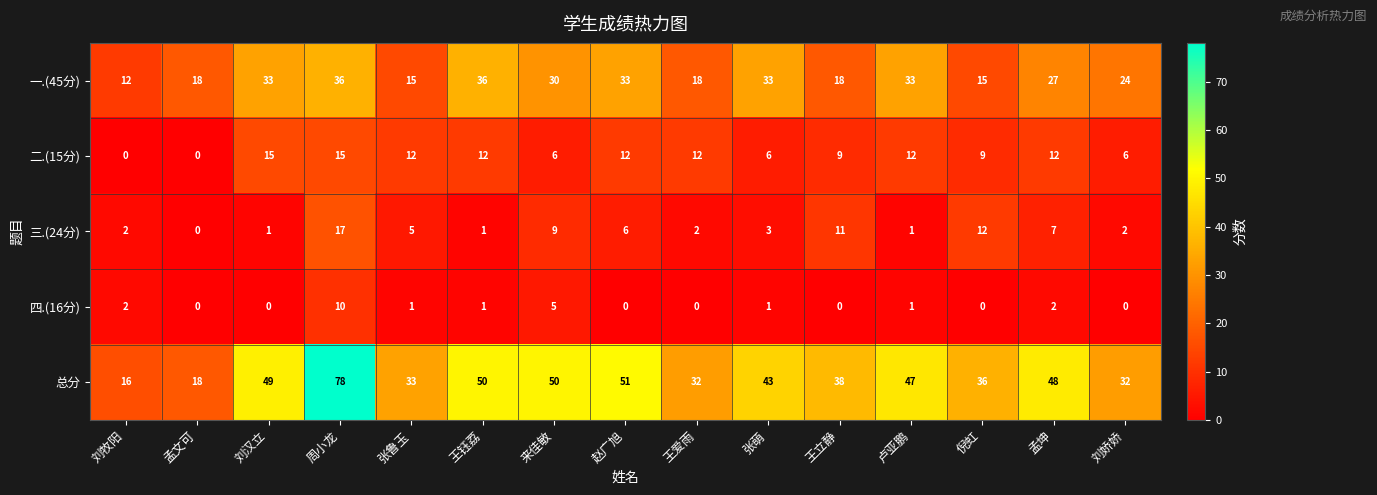

Where does the 三.(24分) series first go above 3?

周小龙